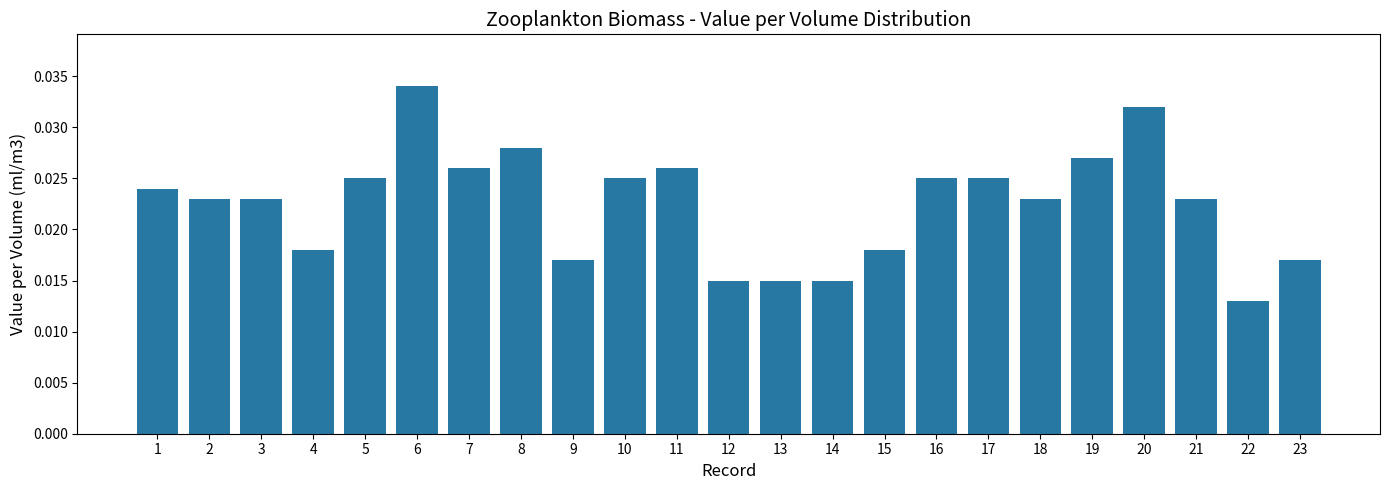

Which category has the highest value across all series?

6